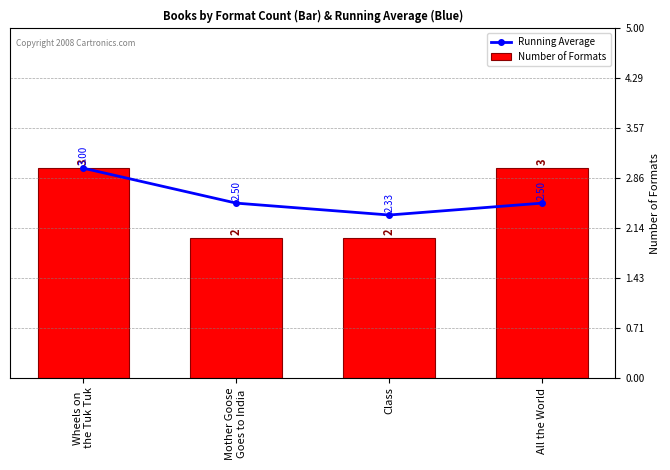

What is the spread (max minus min) of values at Mother Goose
Goes to India?

0.5